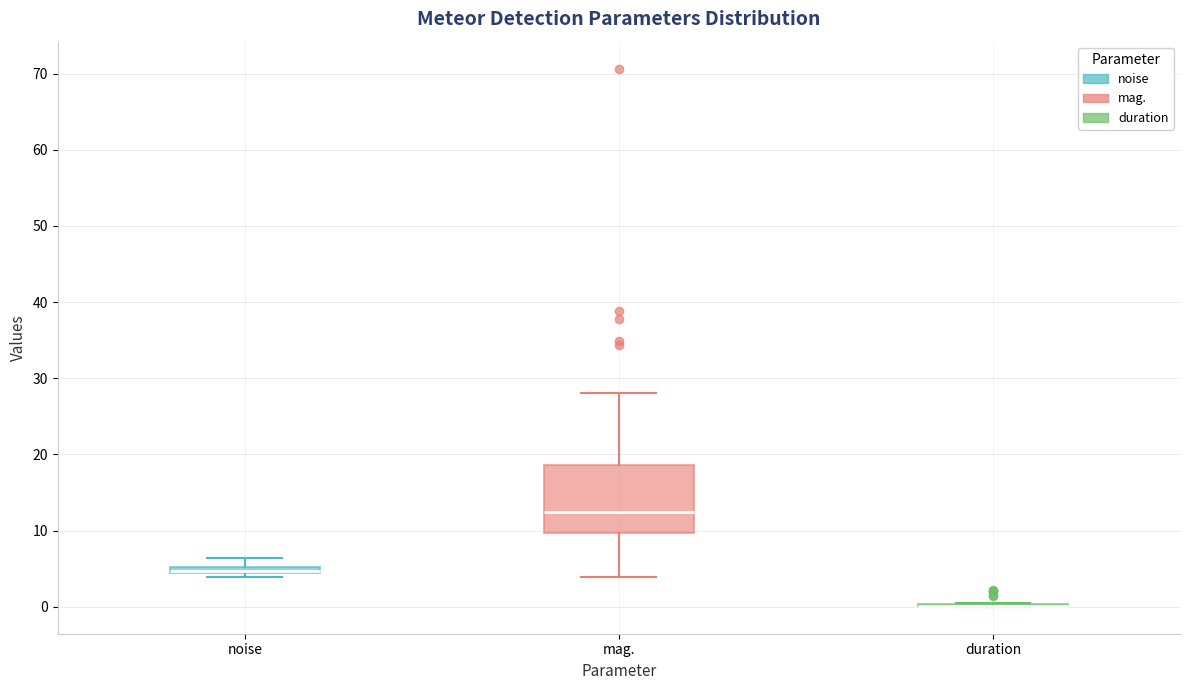

Which box is the tallest, from its lower edge to its upper edge?

mag.